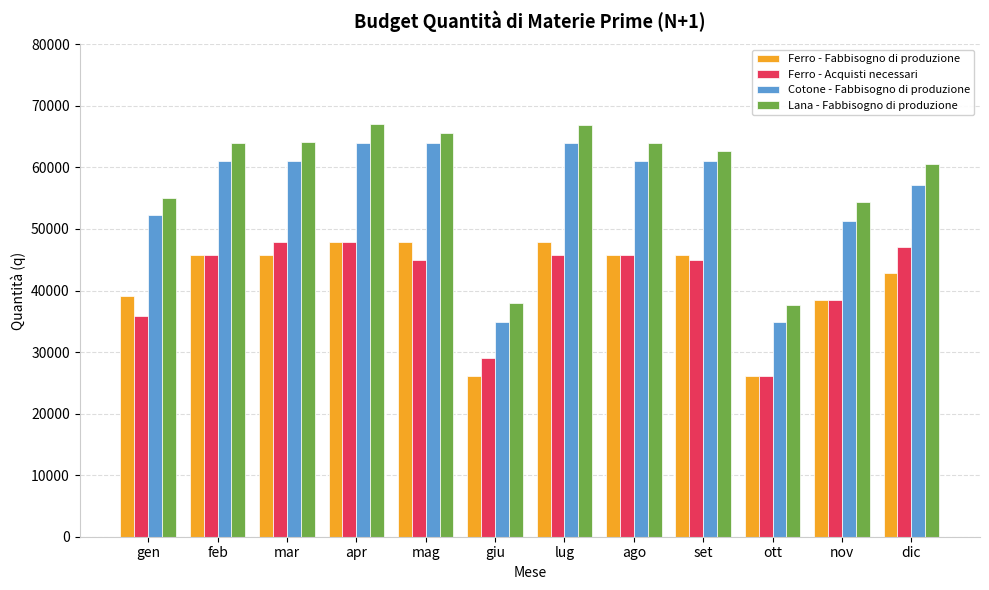

What position from the left is giu?

6